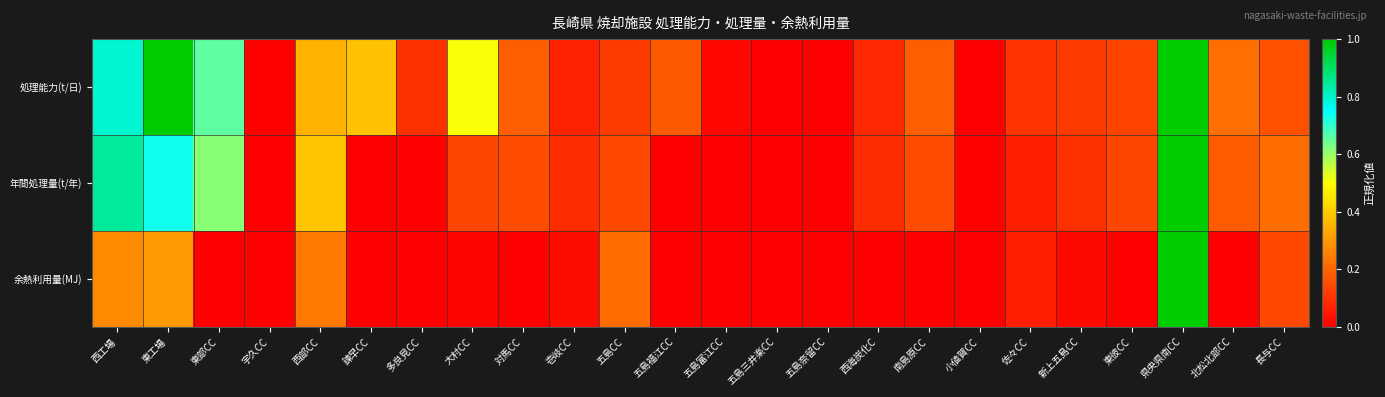

Which series has the widest spread of values?

処理能力(t/日)